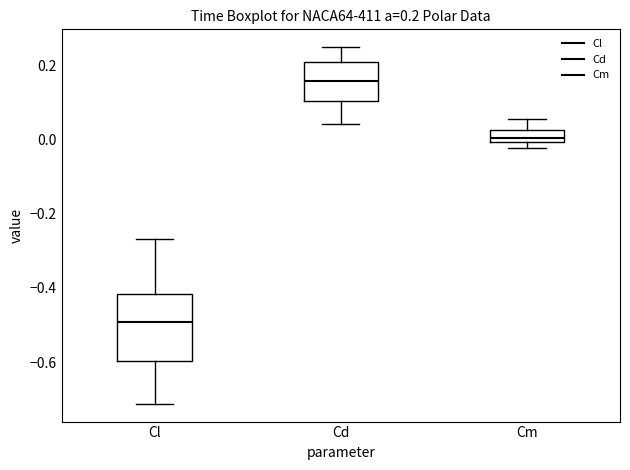

Which box has the lowest median line?

Cl